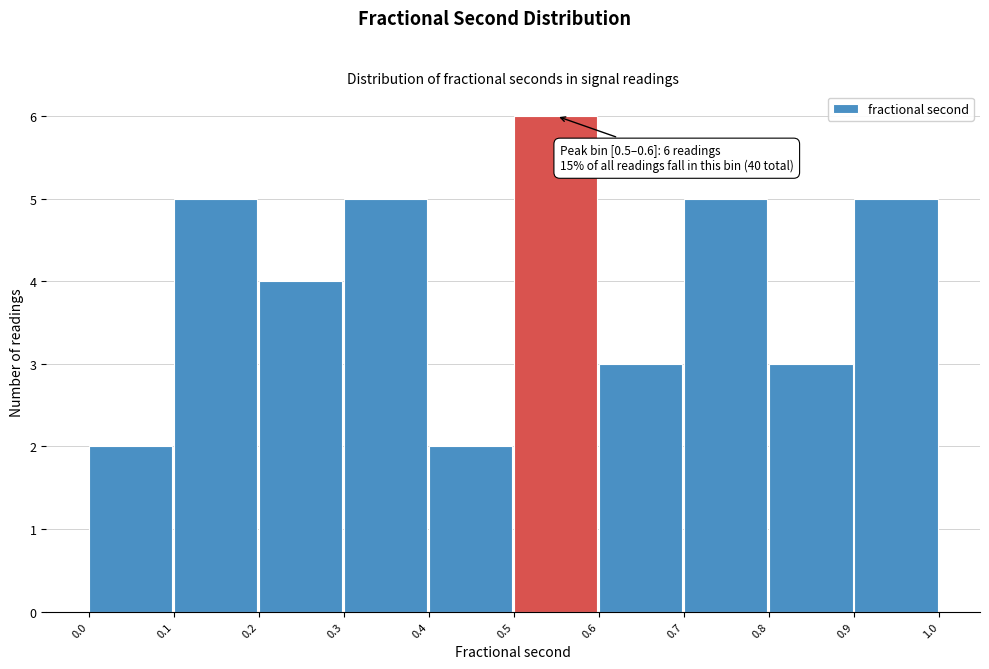

Over which range of the x-axis is the bar tallest?

0.5 to 0.6